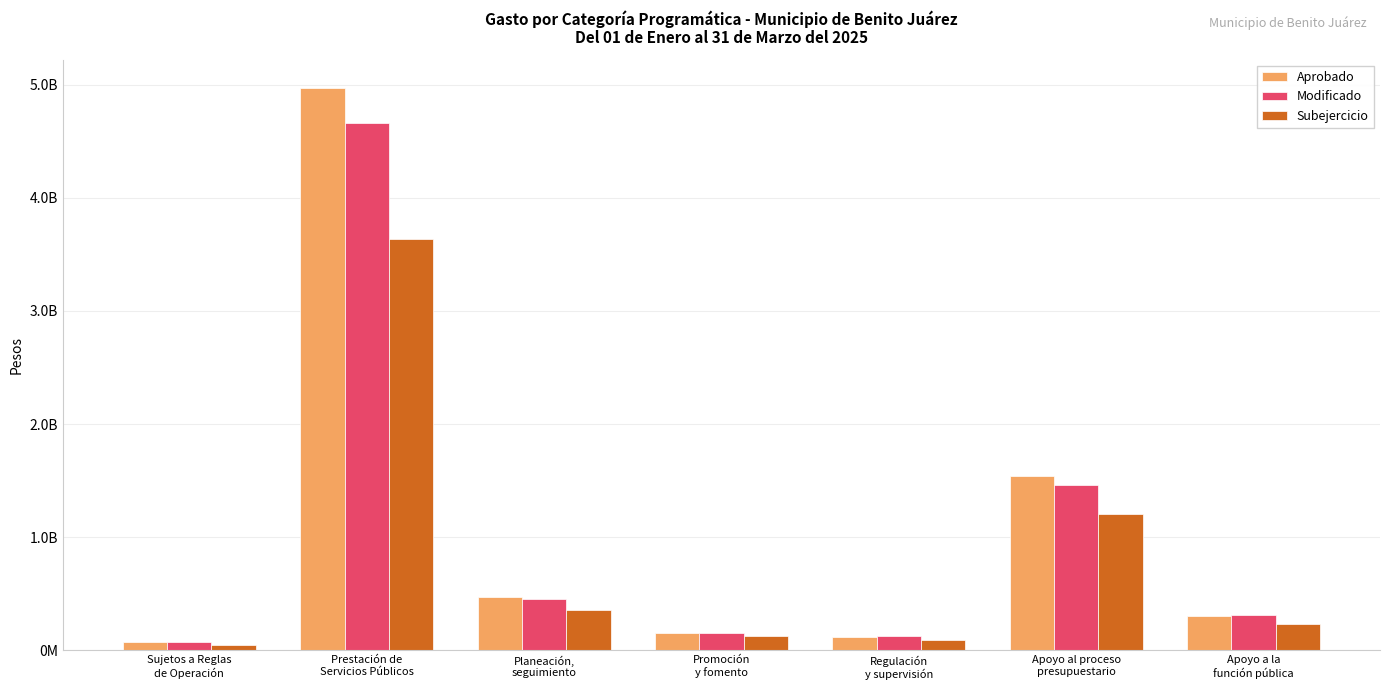

Are the bars horizontal?

No